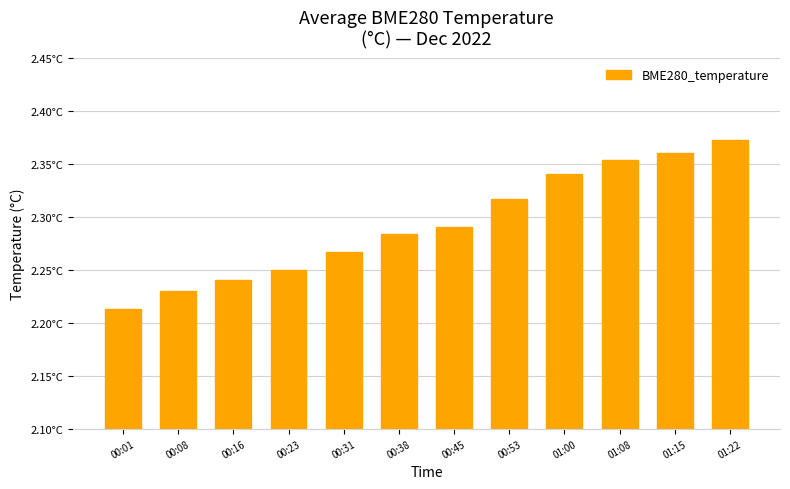

List the labels in order of value, smallest first.

00:01, 00:08, 00:16, 00:23, 00:31, 00:38, 00:45, 00:53, 01:00, 01:08, 01:15, 01:22